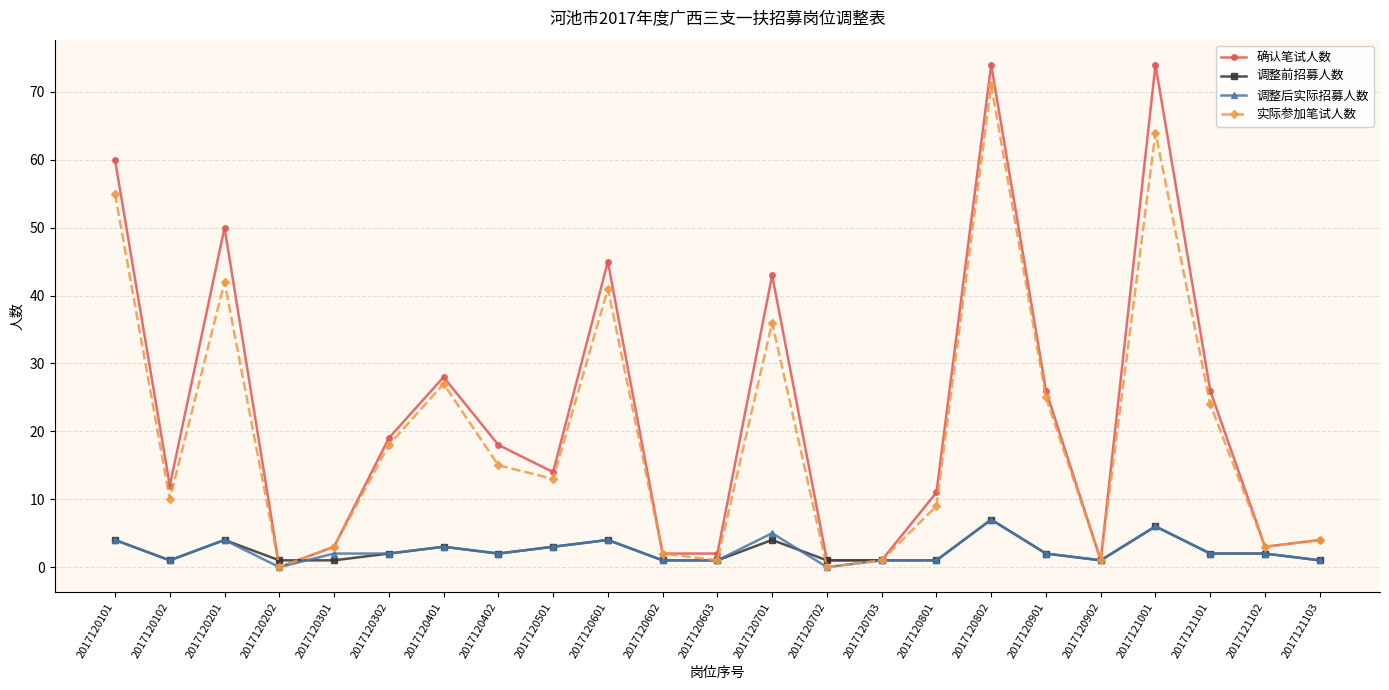

Reading left to right, what are all the values shown in this chart?

确认笔试人数: 2017120101=60	2017120102=12	2017120201=50	2017120202=0	2017120301=3	2017120302=19	2017120401=28	2017120402=18	2017120501=14	2017120601=45	2017120602=2	2017120603=2	2017120701=43	2017120702=1	2017120703=1	2017120801=11	2017120802=74	2017120901=26	2017120902=1	2017121001=74	2017121101=26	2017121102=3	2017121103=4
调整前招募人数: 2017120101=4	2017120102=1	2017120201=4	2017120202=1	2017120301=1	2017120302=2	2017120401=3	2017120402=2	2017120501=3	2017120601=4	2017120602=1	2017120603=1	2017120701=4	2017120702=1	2017120703=1	2017120801=1	2017120802=7	2017120901=2	2017120902=1	2017121001=6	2017121101=2	2017121102=2	2017121103=1
调整后实际招募人数: 2017120101=4	2017120102=1	2017120201=4	2017120202=0	2017120301=2	2017120302=2	2017120401=3	2017120402=2	2017120501=3	2017120601=4	2017120602=1	2017120603=1	2017120701=5	2017120702=0	2017120703=1	2017120801=1	2017120802=7	2017120901=2	2017120902=1	2017121001=6	2017121101=2	2017121102=2	2017121103=1
实际参加笔试人数: 2017120101=55	2017120102=10	2017120201=42	2017120202=0	2017120301=3	2017120302=18	2017120401=27	2017120402=15	2017120501=13	2017120601=41	2017120602=2	2017120603=1	2017120701=36	2017120702=0	2017120703=1	2017120801=9	2017120802=71	2017120901=25	2017120902=1	2017121001=64	2017121101=24	2017121102=3	2017121103=4